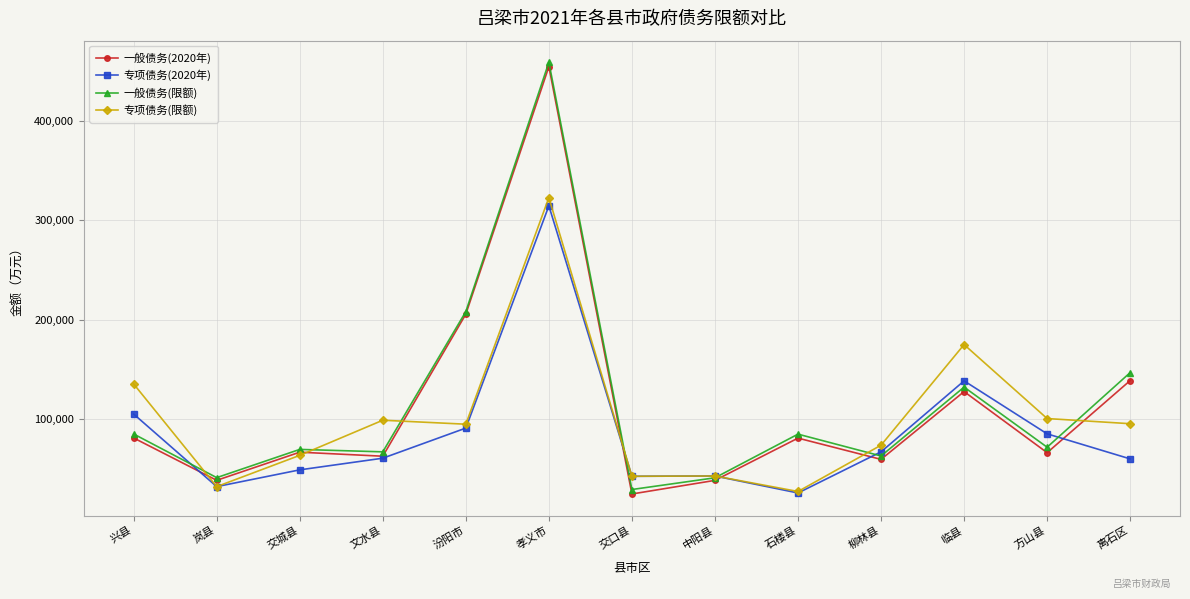

How many lines are shown in the chart?

4